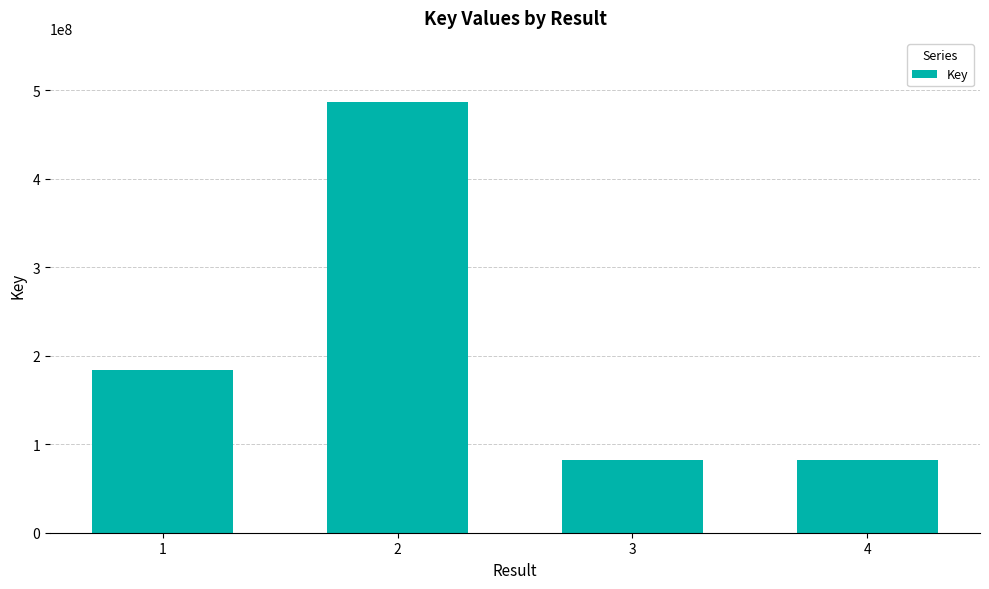

What is the average value?

208707139